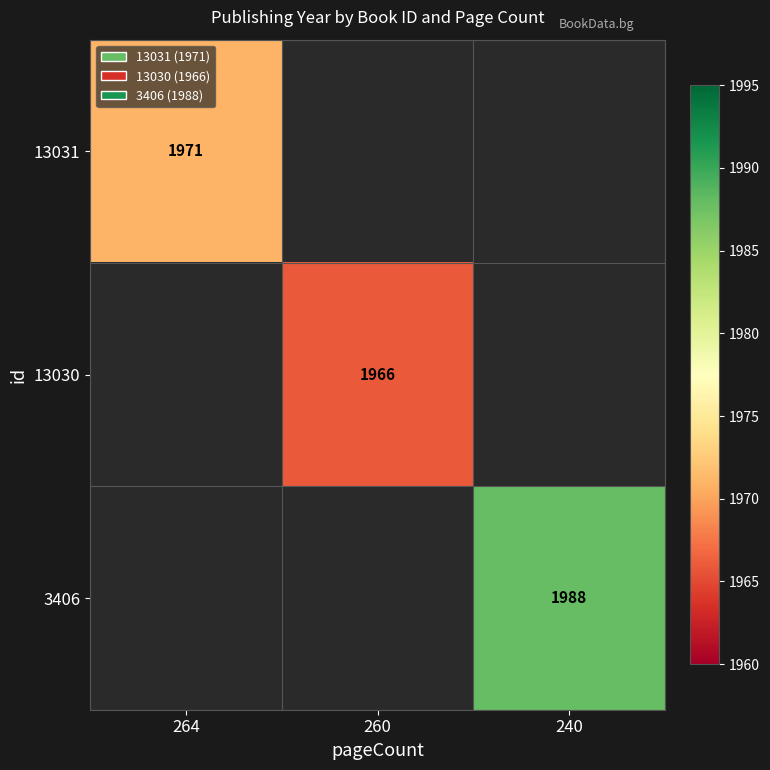

The 3406 series shows 1988 at 240. True or false?

True